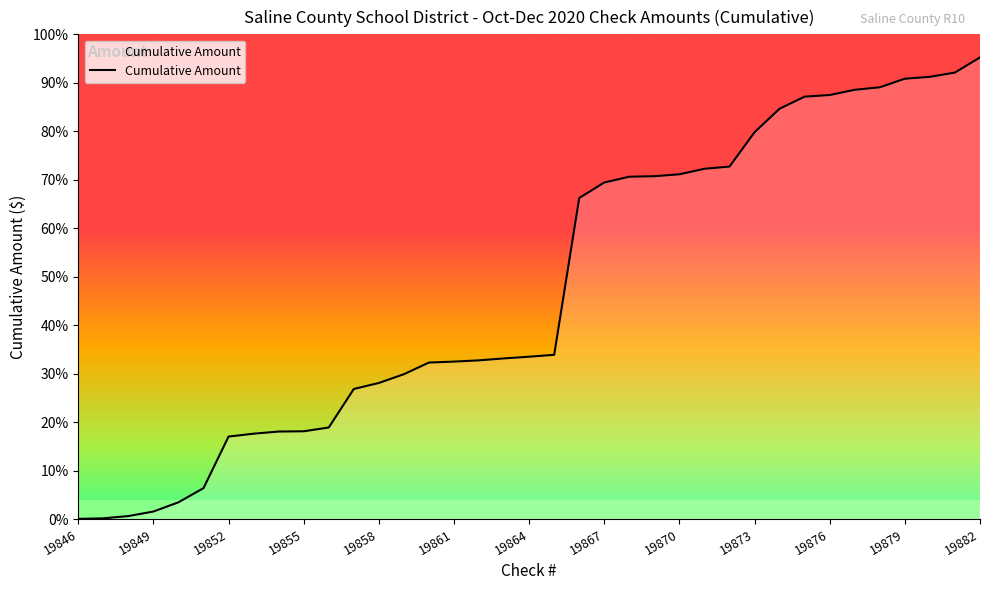

What is the value of the 31st point from the left?

24674.2